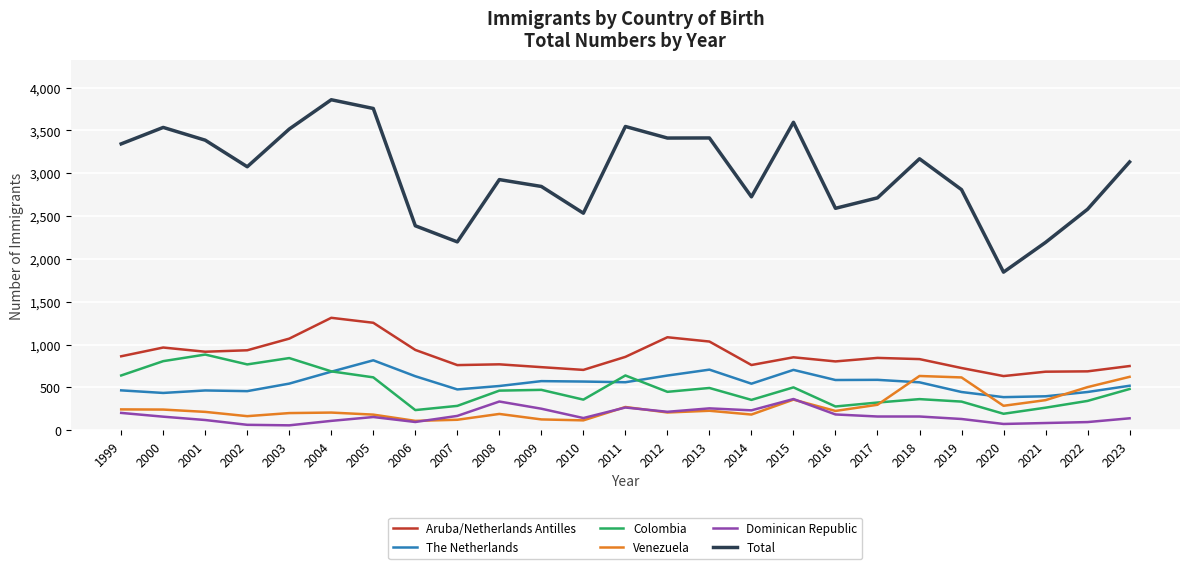

True or false: Aruba/Netherlands Antilles has more than 1 points higher than both neighbors.

True